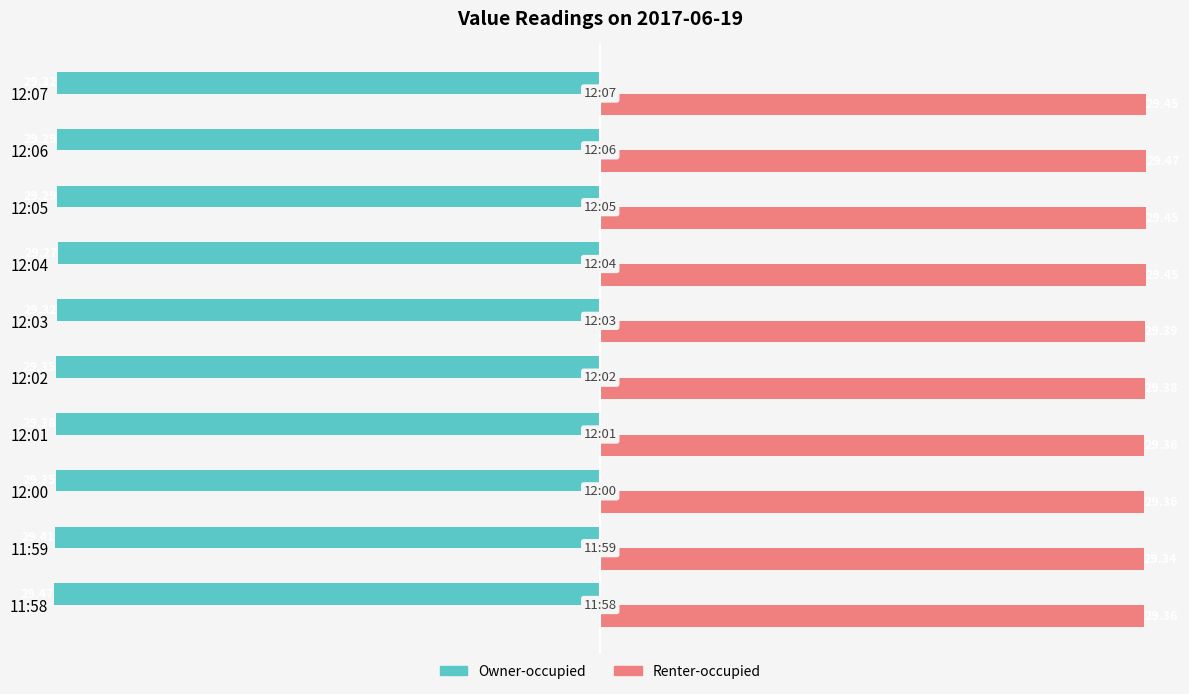

Which series has the widest spread of values?

Owner-occupied